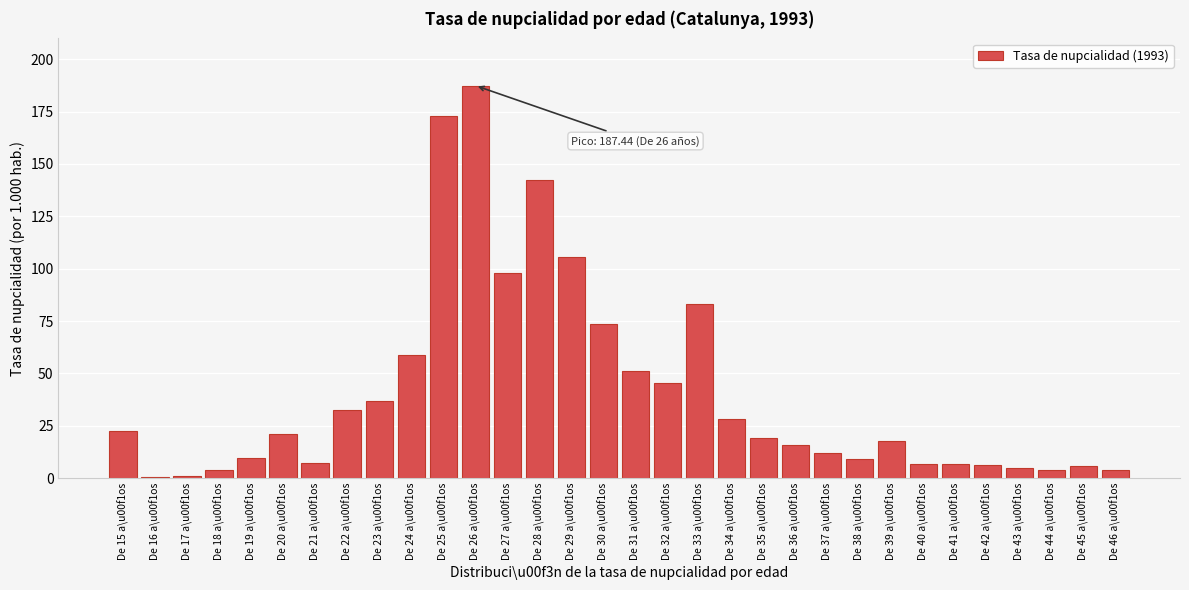

The value at De 42 a\u00f1os is 6.0. True or false?

True